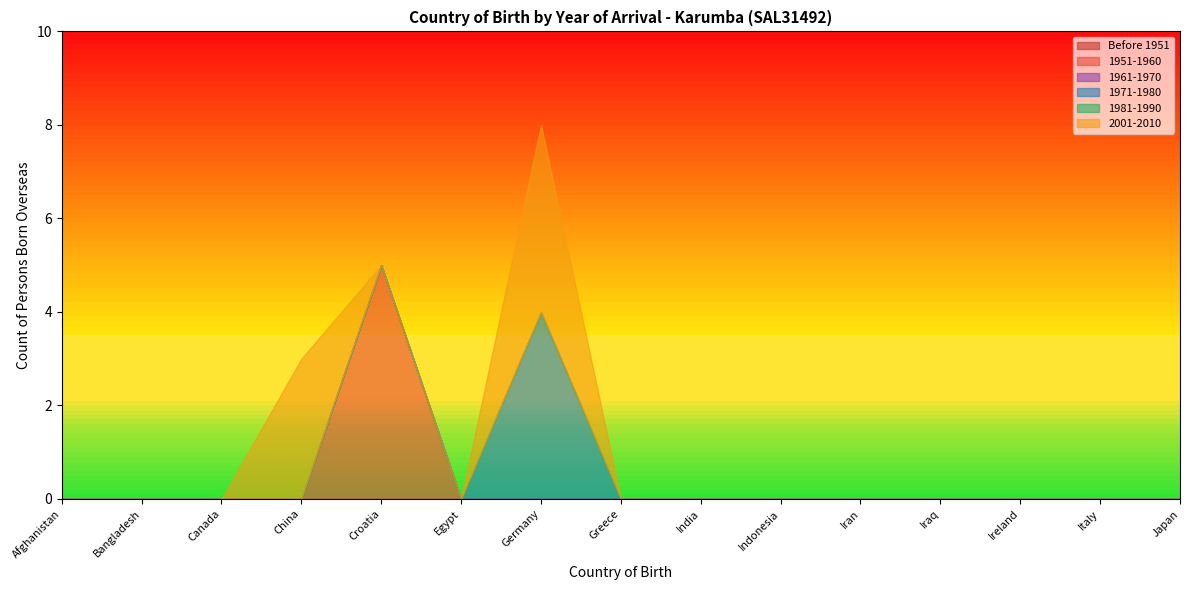

How many positive values does the 1951-1960 series have?

1